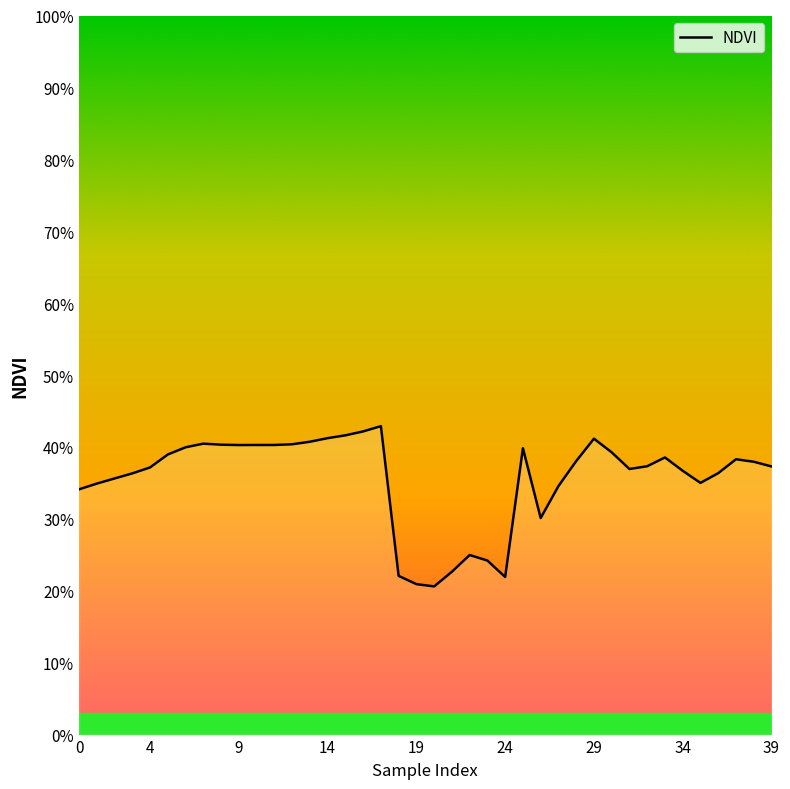

What is the average value?

0.4